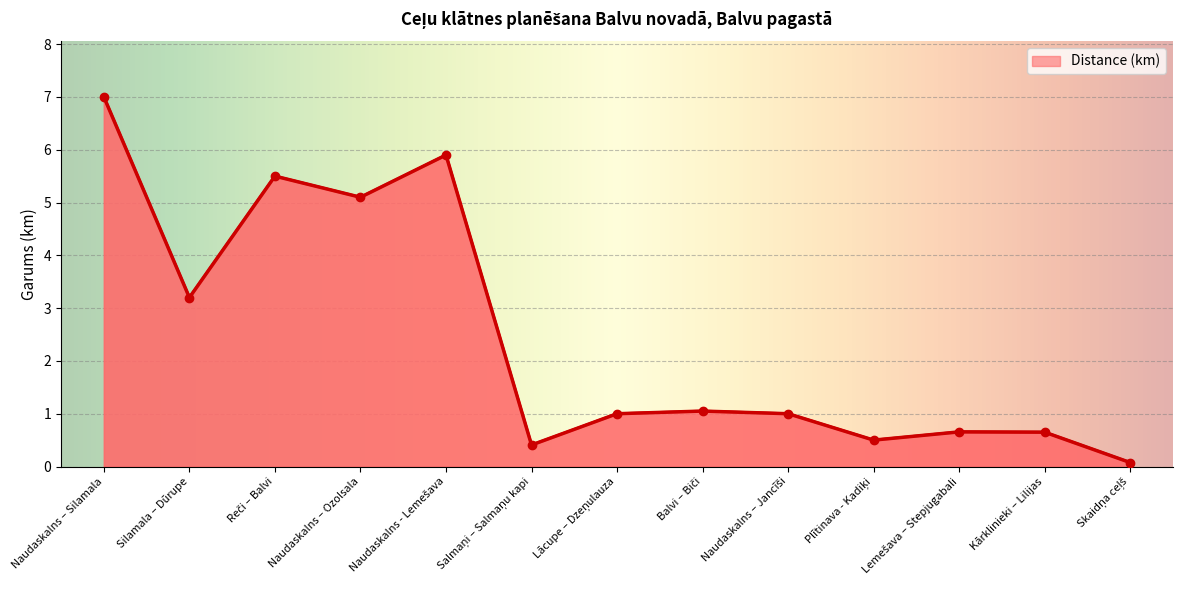

What is the approximate value at Silamala – Dūrupe?

3.2